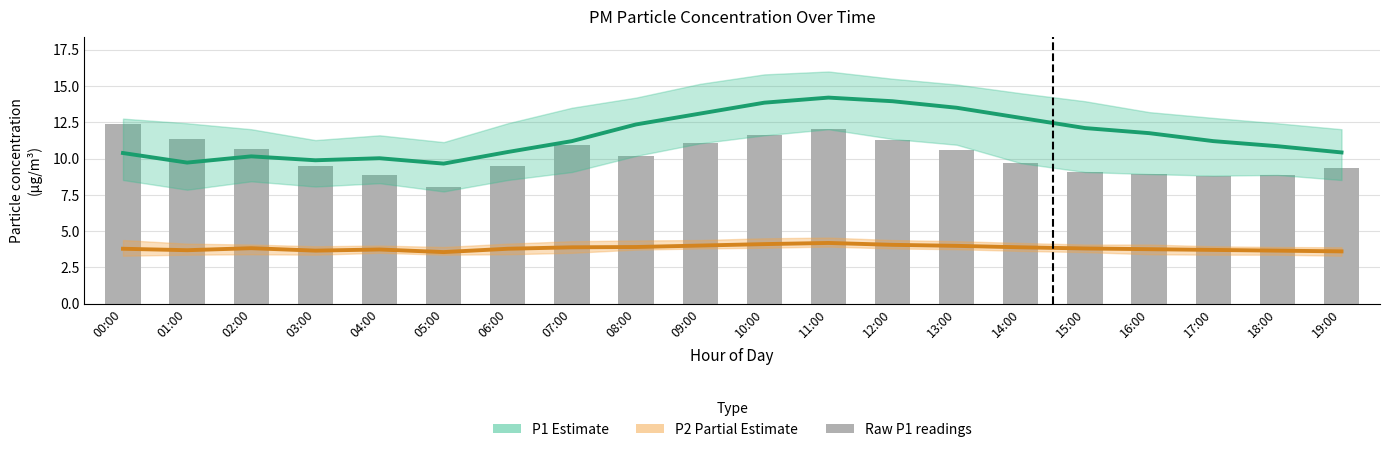

Which series has the largest total across all categories?

P1 estimate